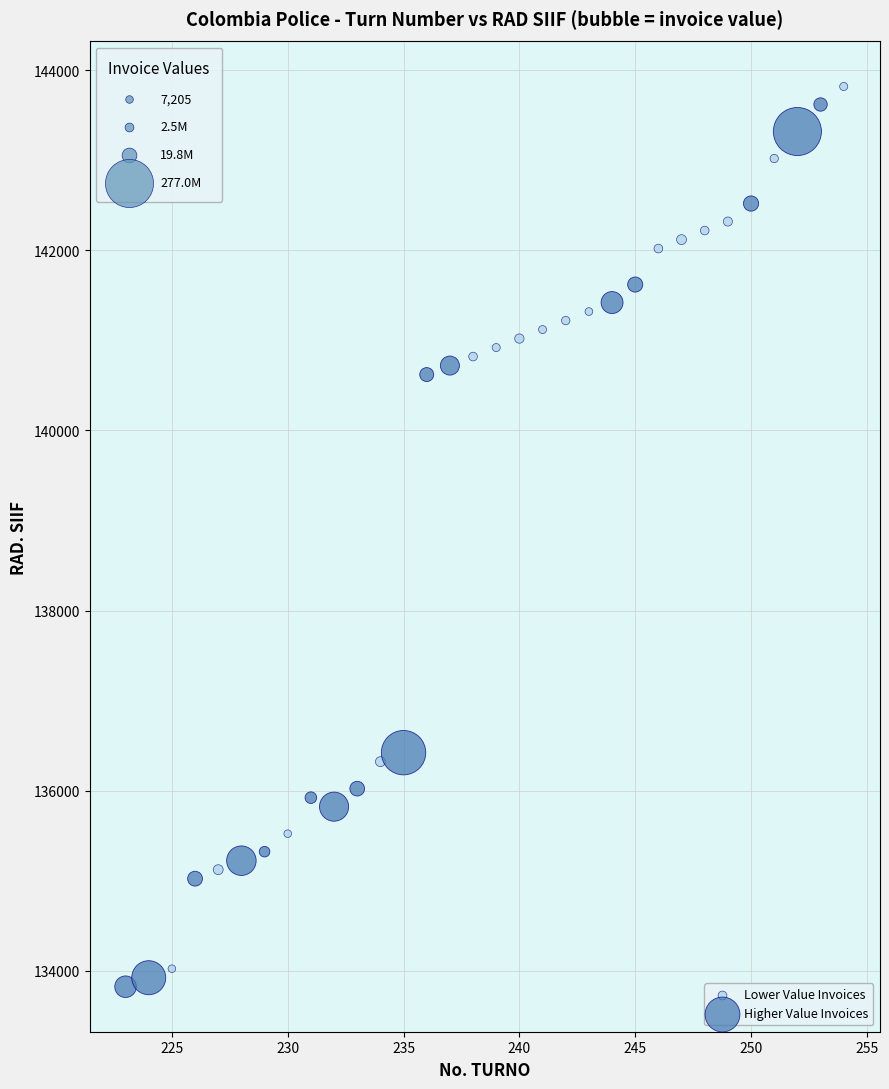

Which series contains the lowest Y value?

Higher Value Invoices